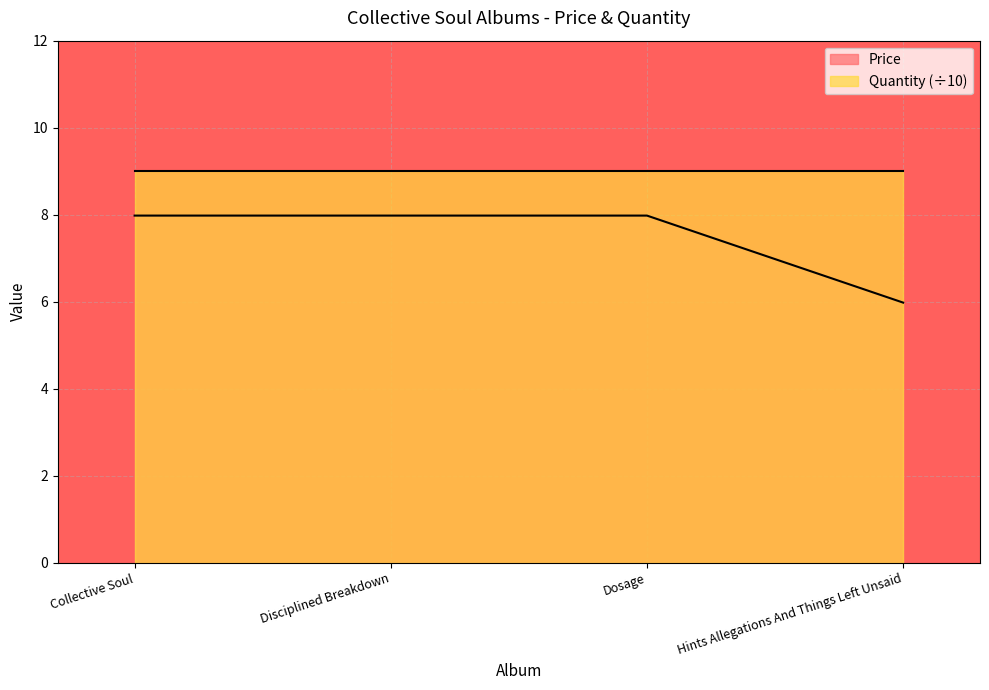

What is the ratio of the value at Hints Allegations And Things Left Unsaid to the value at Dosage?

0.7